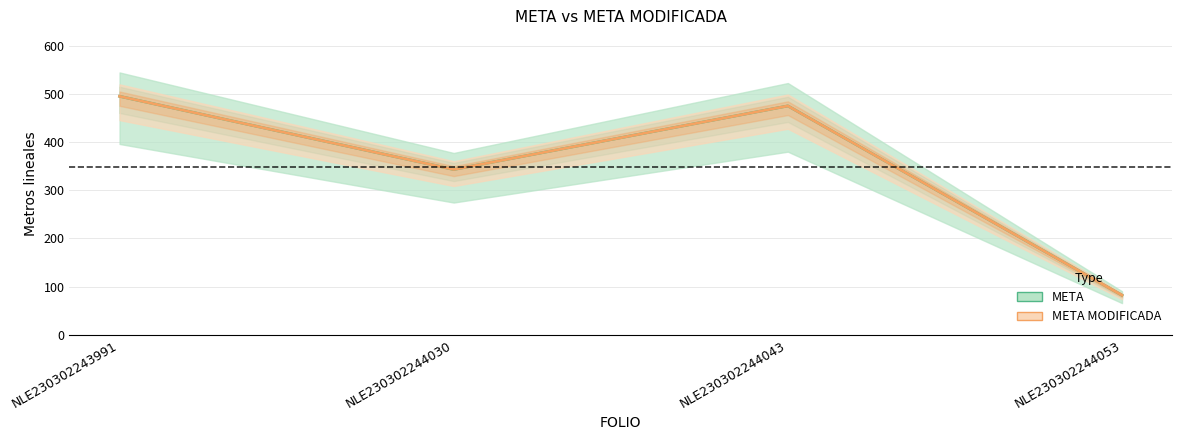

Where does the META MODIFICADA series first go above 475?

NLE230302243991